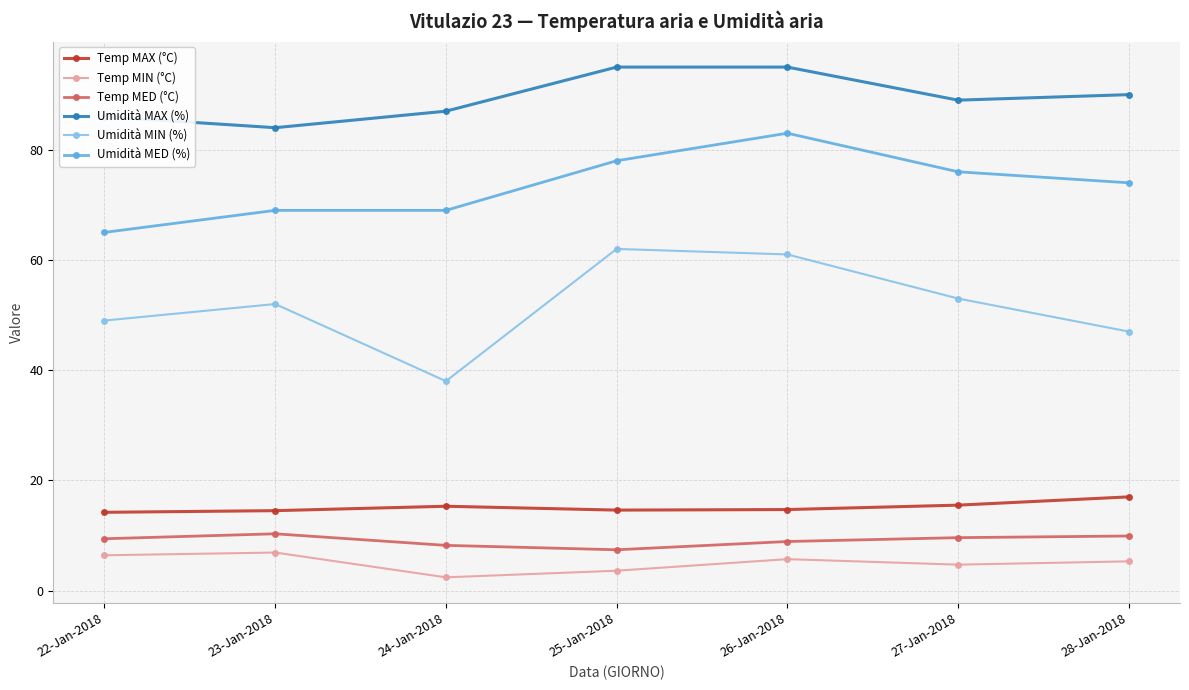

At which label does Umidità MED (%) reach its minimum?

22-Jan-2018